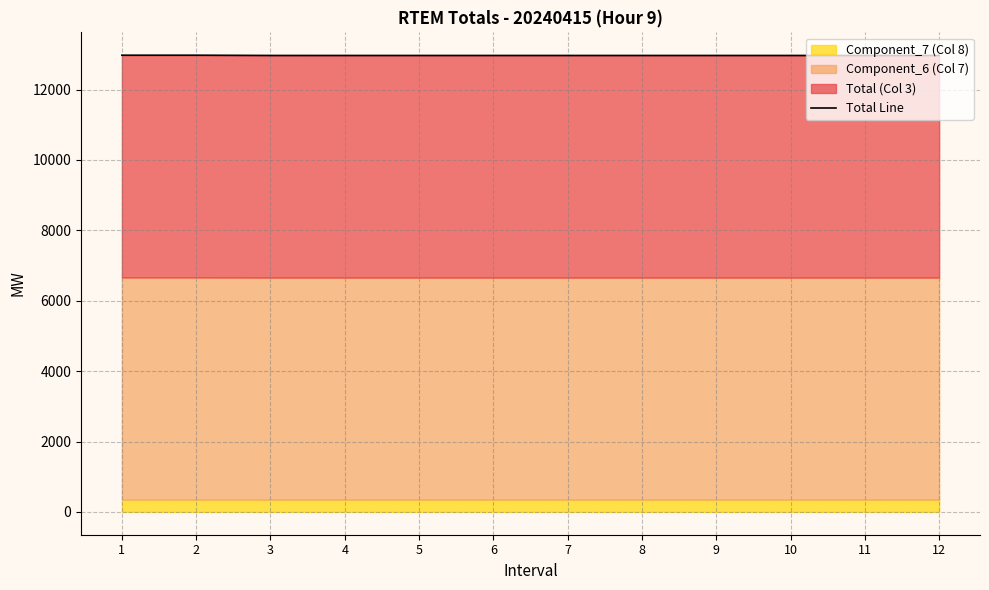

The chart shows a value of 12976.5 at 2. True or false?

True